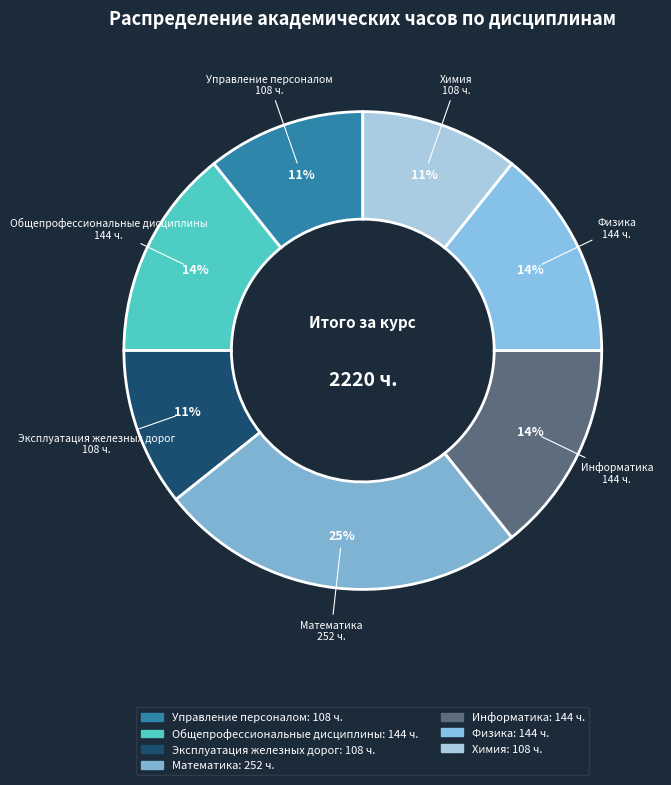

Which has a higher value, Общепрофессиональные дисциплины or Математика?

Математика